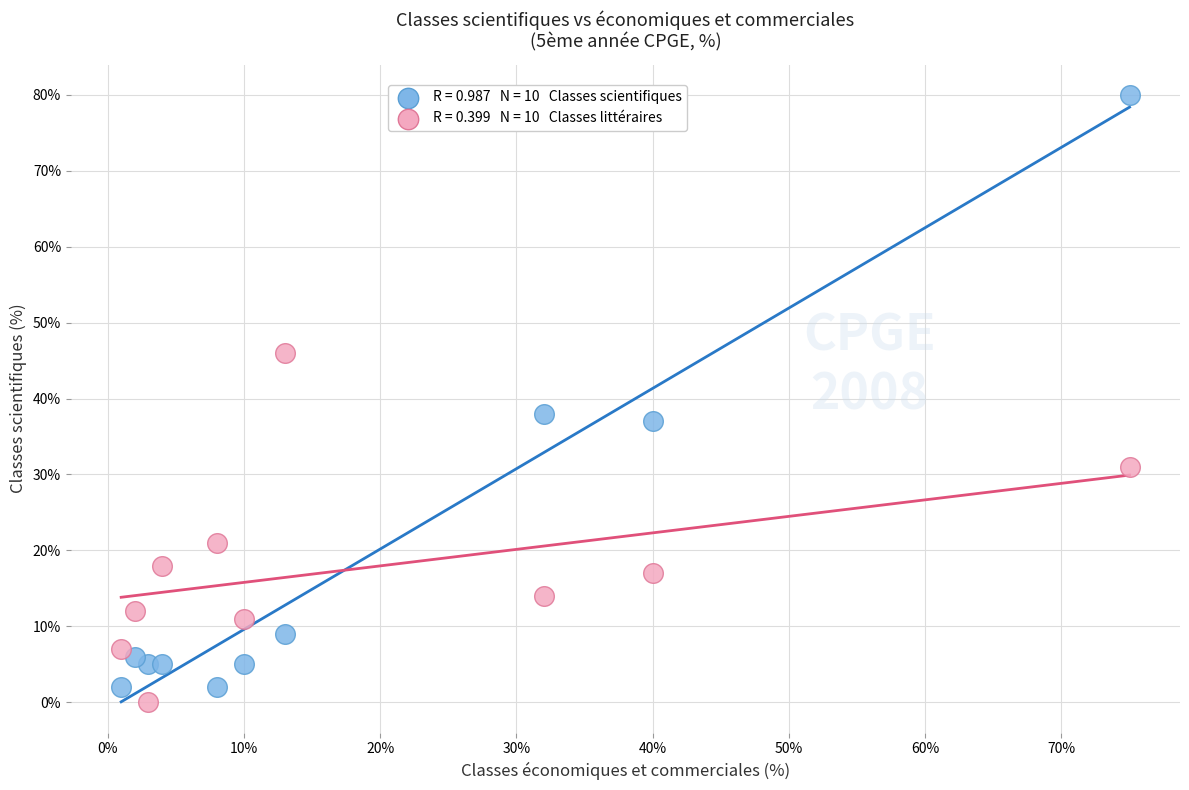

Across all series, what Y value is closest to 40?

38